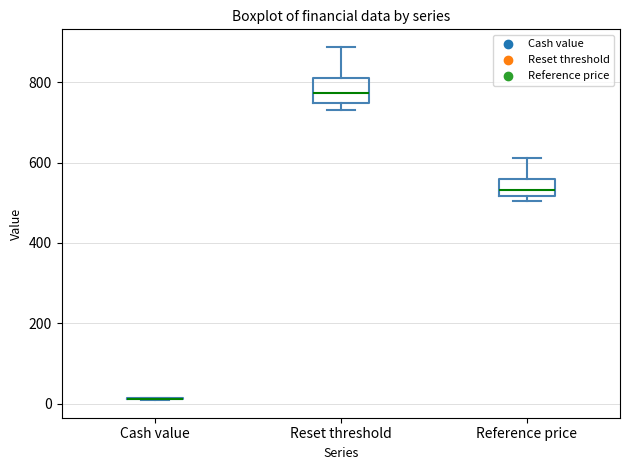

Reading left to right, read every box against the y-axis: the position of its median line, the range the box covers, and the ends of its whiskers. The values are not printed on the chart, so give them approximately, as read against the axis.

Cash value: box collapsed to a line at 20, whiskers 0 to 20
Reset threshold: median 780, box 740 to 820, whiskers 740 (just below the box's lower edge) to 880
Reference price: median 540, box 520 to 560, whiskers 500 to 620